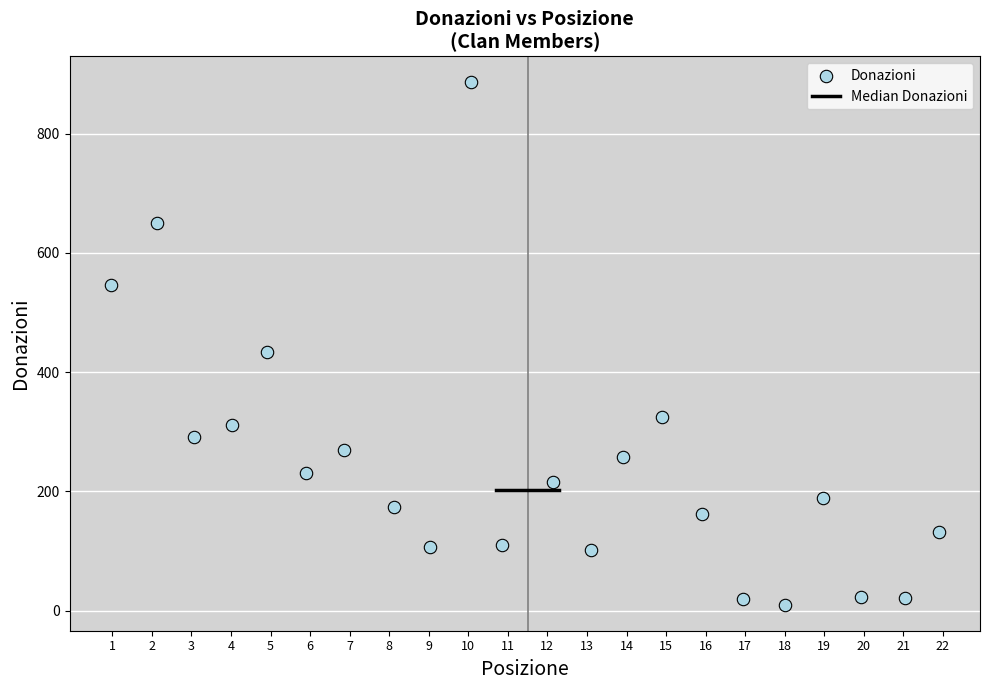

What is the range of Y values (max minus min)?

876